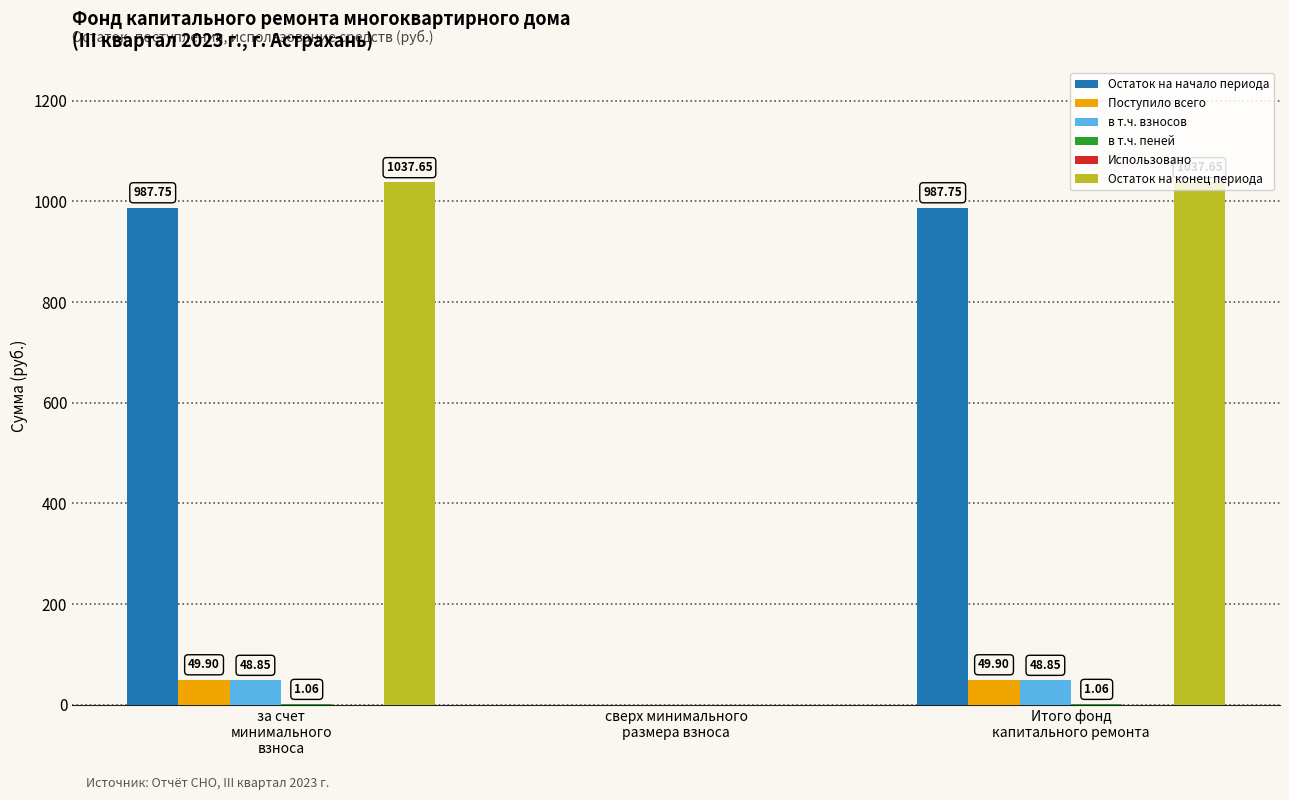

Which series has the largest total across all categories?

Остаток на конец периода